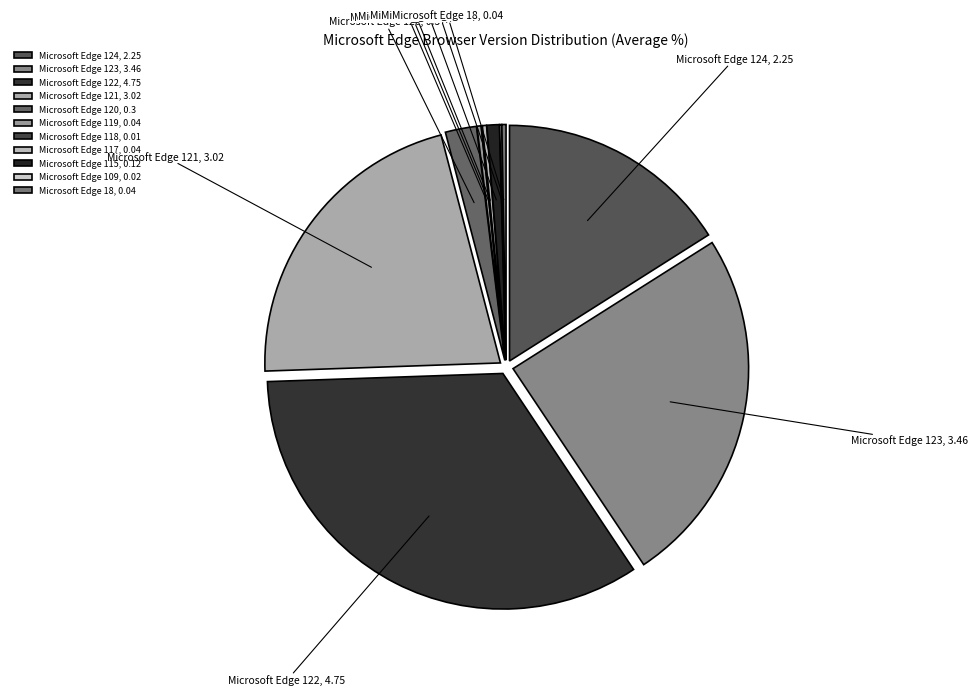

Is it true that Microsoft Edge 123 is 37% of the pie?

False